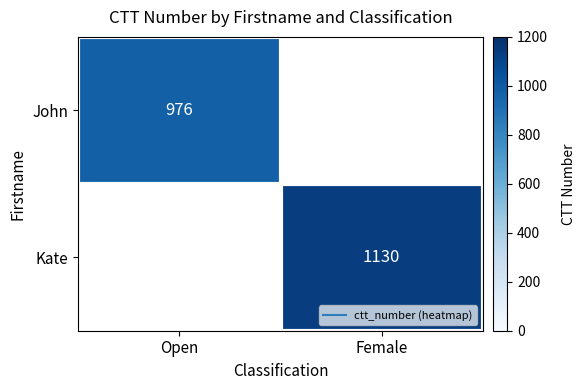

What is the smallest value displayed?

976.0